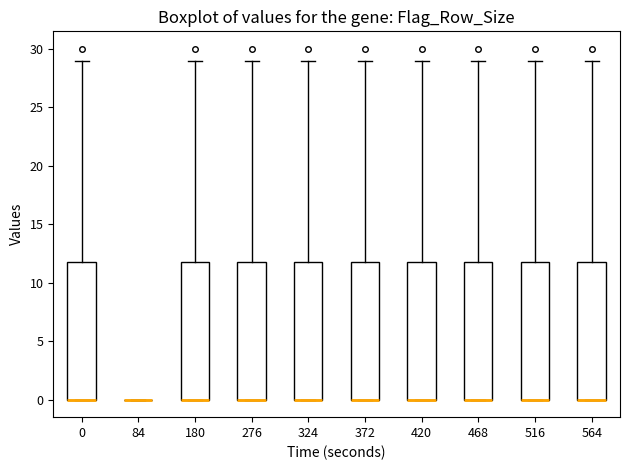

Reading left to right, read every box against the y-axis: the position of its median line, the range the box covers, and the ends of its whiskers. The values are not printed on the chart, so give them approximately, as read against the axis.

0: median 0 (drawn on the box's lower edge), box 0 to 12, whiskers 0 to 29
84: box collapsed to a line at 0, whiskers 0 to 0
180: median 0 (drawn on the box's lower edge), box 0 to 12, whiskers 0 to 29
276: median 0 (drawn on the box's lower edge), box 0 to 12, whiskers 0 to 29
324: median 0 (drawn on the box's lower edge), box 0 to 12, whiskers 0 to 29
372: median 0 (drawn on the box's lower edge), box 0 to 12, whiskers 0 to 29
420: median 0 (drawn on the box's lower edge), box 0 to 12, whiskers 0 to 29
468: median 0 (drawn on the box's lower edge), box 0 to 12, whiskers 0 to 29
516: median 0 (drawn on the box's lower edge), box 0 to 12, whiskers 0 to 29
564: median 0 (drawn on the box's lower edge), box 0 to 12, whiskers 0 to 29